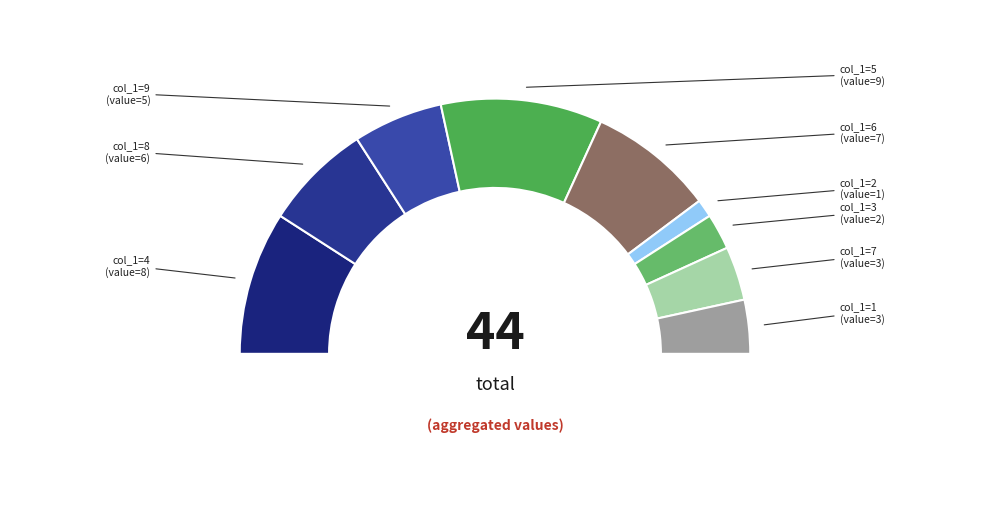

To the nearest percent, what is the combined percentage of 9 and 6?

27%